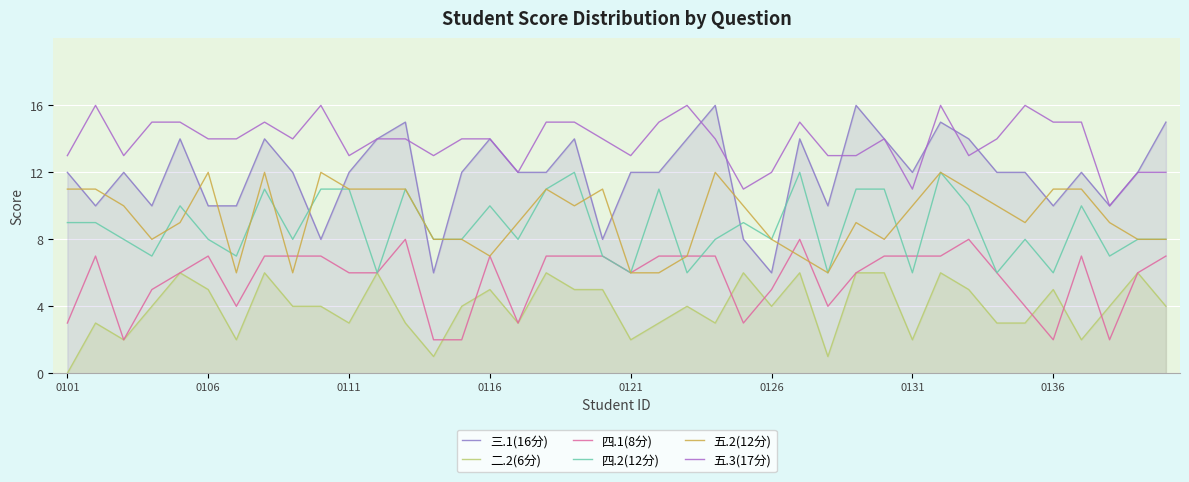

True or false: 三.1(16分) has more than 0 interior local peaks.

True